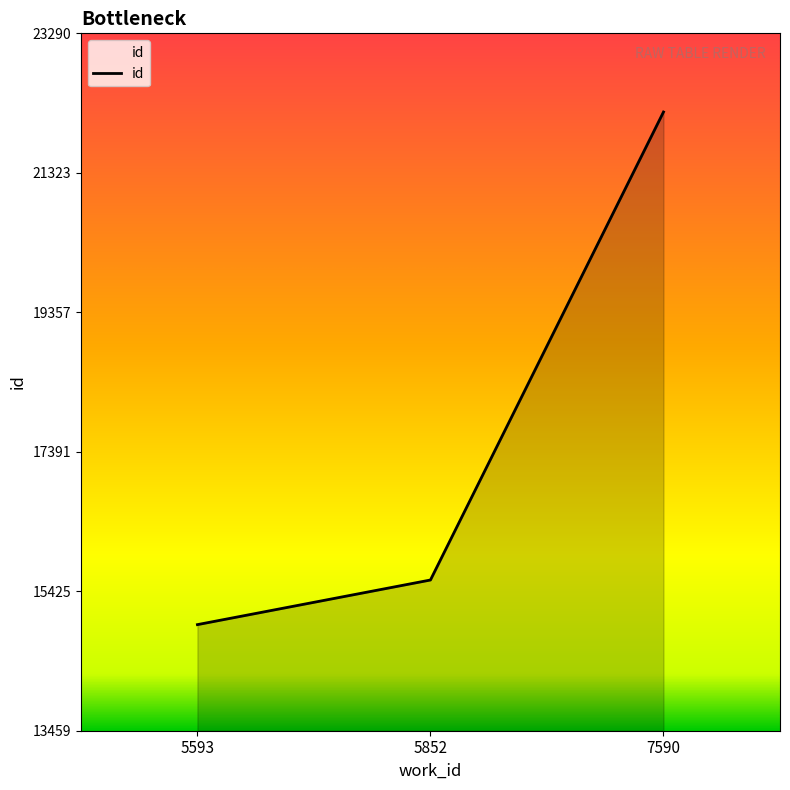

How many distinct data groups are displayed?

1